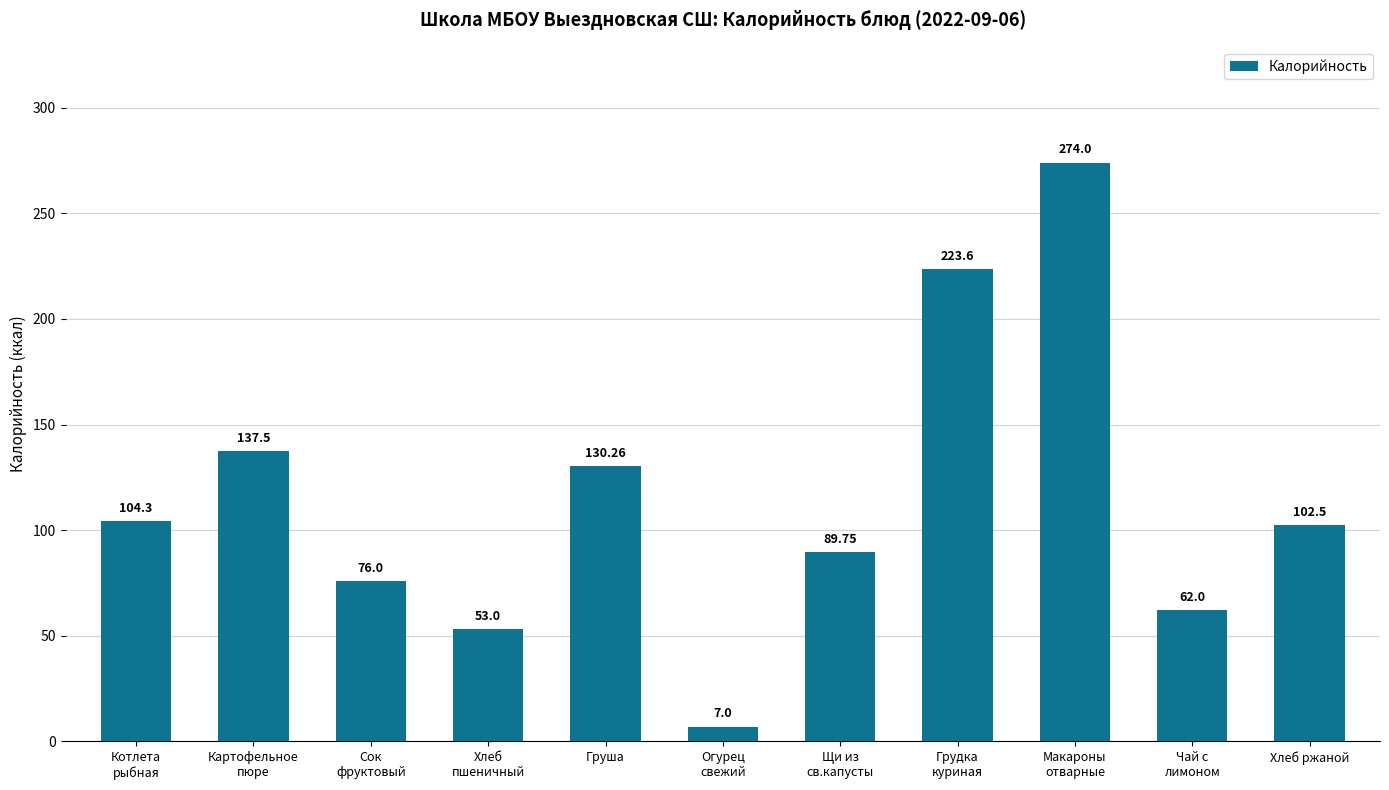

What position from the right is Сок
фруктовый?

9